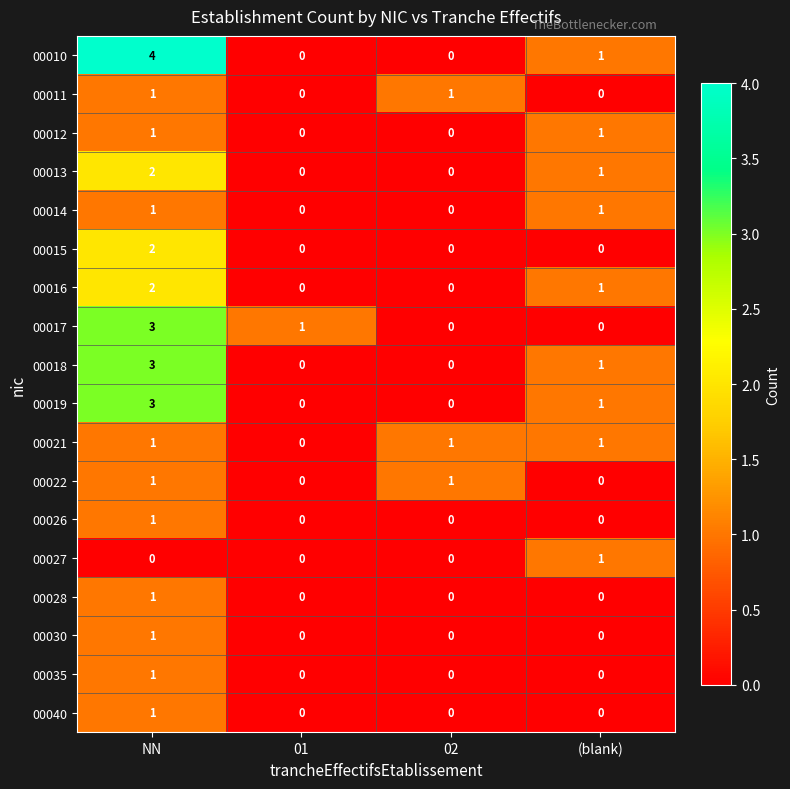

Which series has the largest total across all categories?

00010